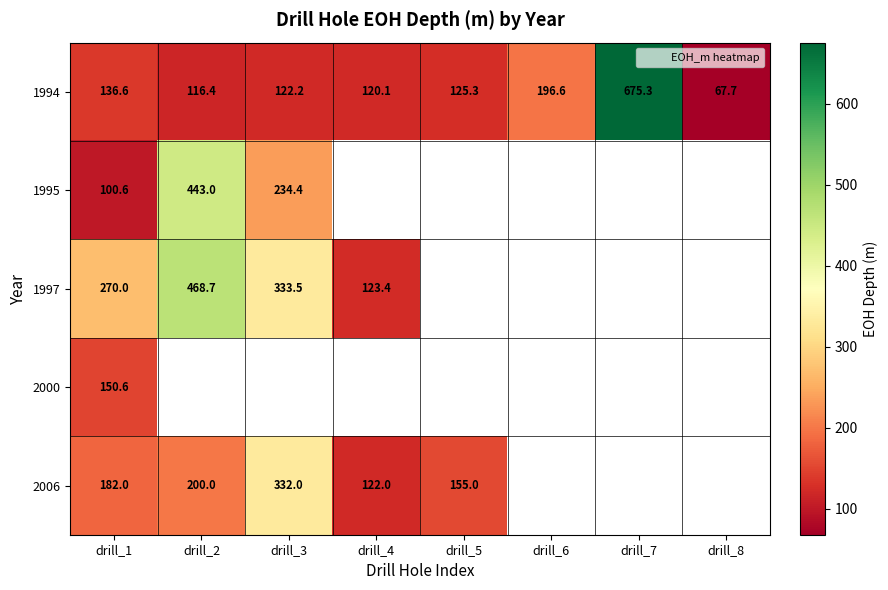

At how many categories does at least one series exceed 529?

1